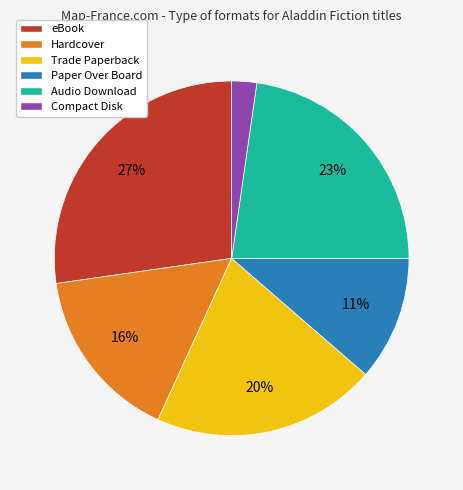

Which slice is the smallest?

Compact Disk